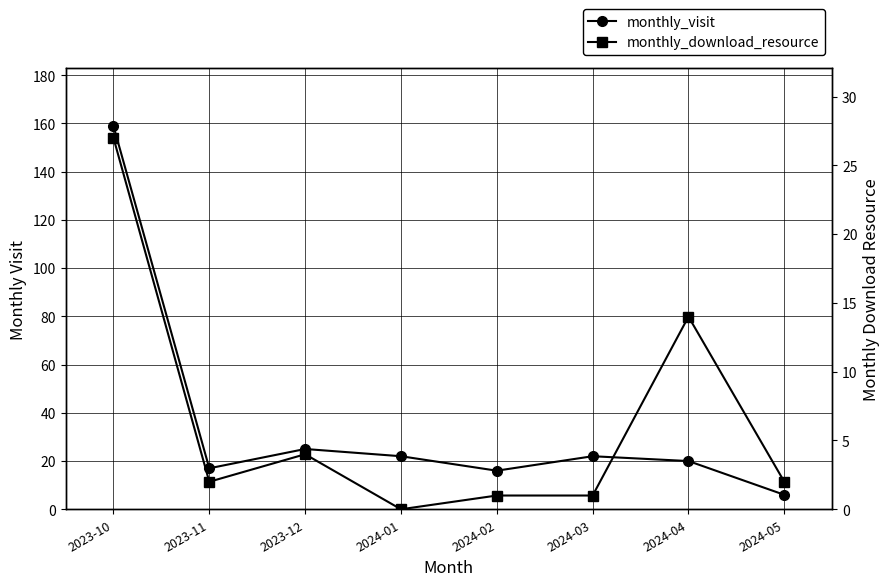

How many lines are shown in the chart?

2